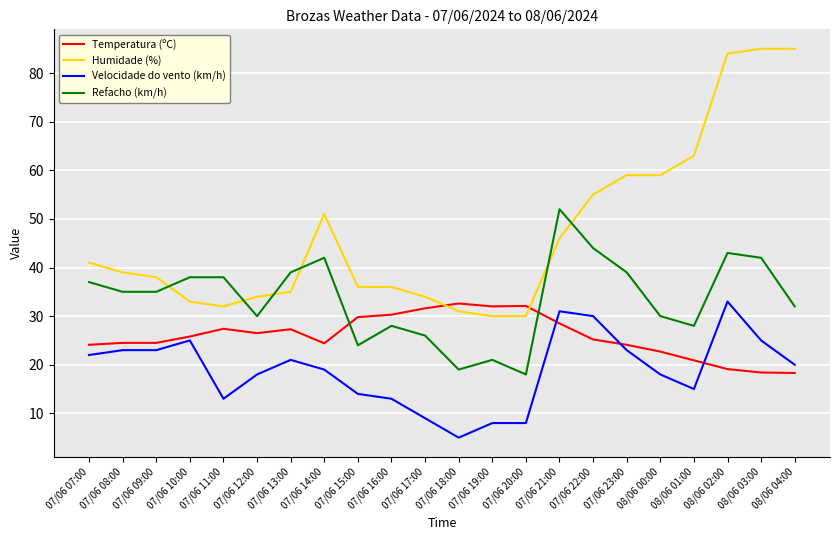

Where do Refacho (km/h) and Humidade (%) first cross each other?

07/06 09:00 and 07/06 10:00